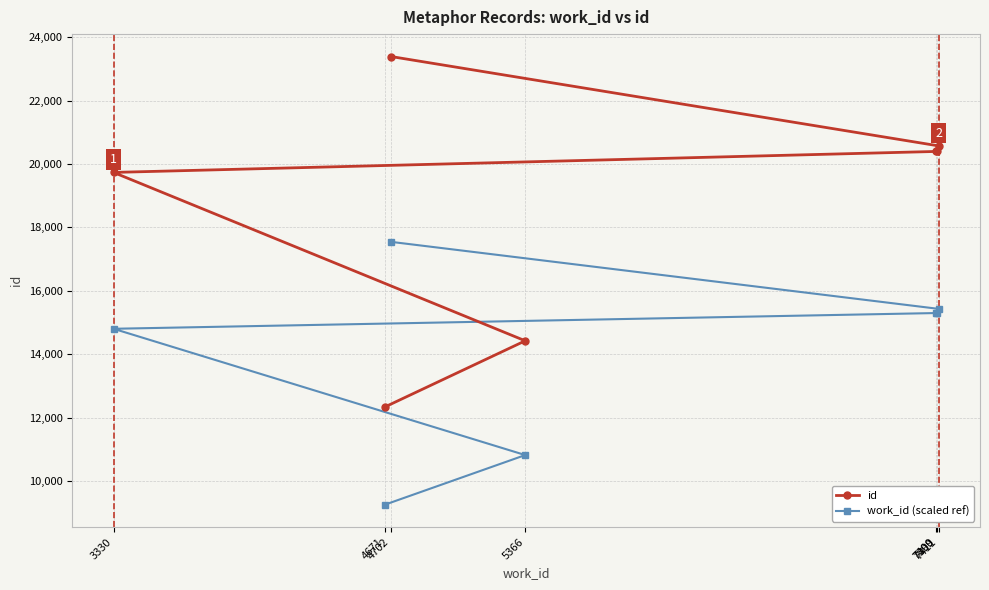

Reading left to right, what are all the values shown in this chart?

id: 4671=12331.0	5366=14421.0	3330=19734.0	7399=20396.0	7400=20404.0	7411=20571.0	4702=23391.0
work_id (scaled ref): 4671=9248.2	5366=10815.8	3330=14800.5	7399=15297.0	7400=15303.0	7411=15428.2	4702=17543.2